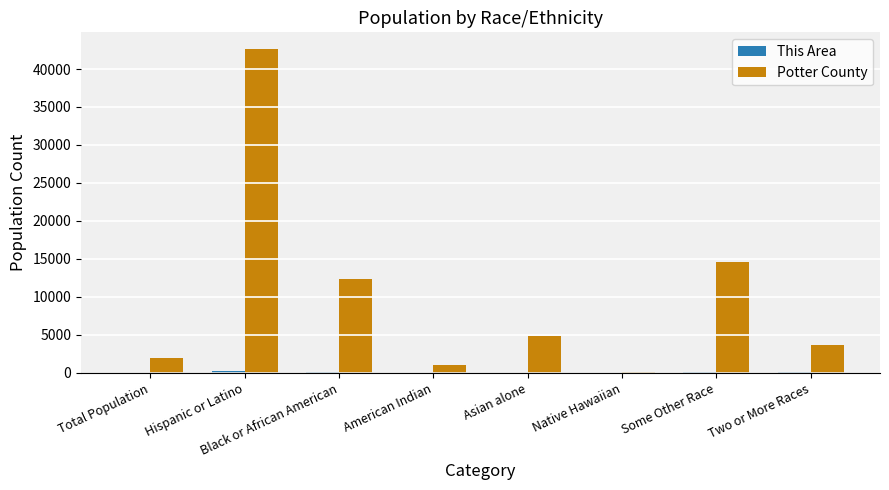

At which label is Potter County closest to 21377?

Some Other Race